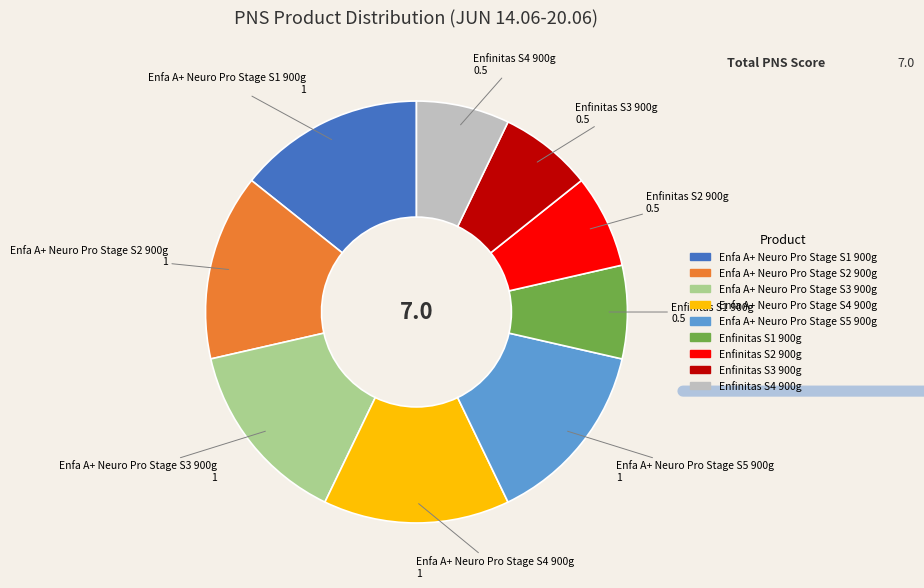

What is the ratio of the value at Enfa A+ Neuro Pro Stage S3 900g to the value at Enfa A+ Neuro Pro Stage S1 900g?

1.0